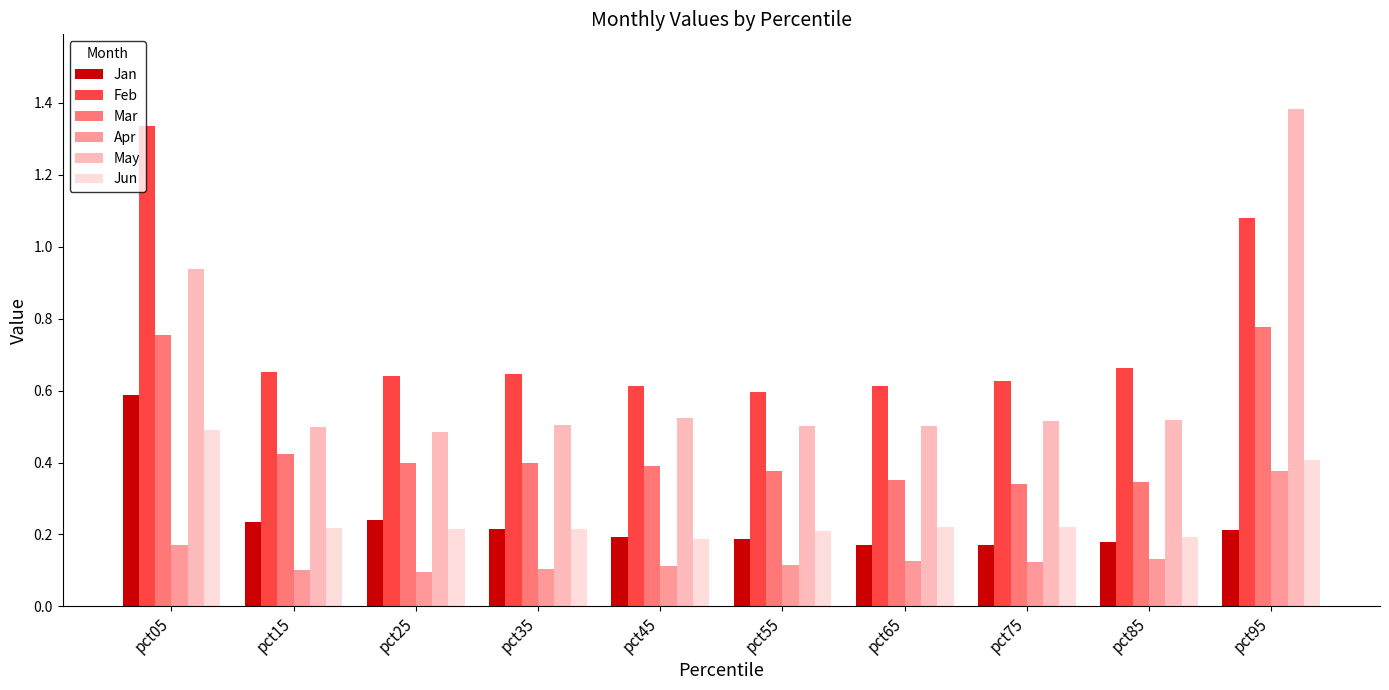

What are all the series names shown in the legend?

Jan, Feb, Mar, Apr, May, Jun